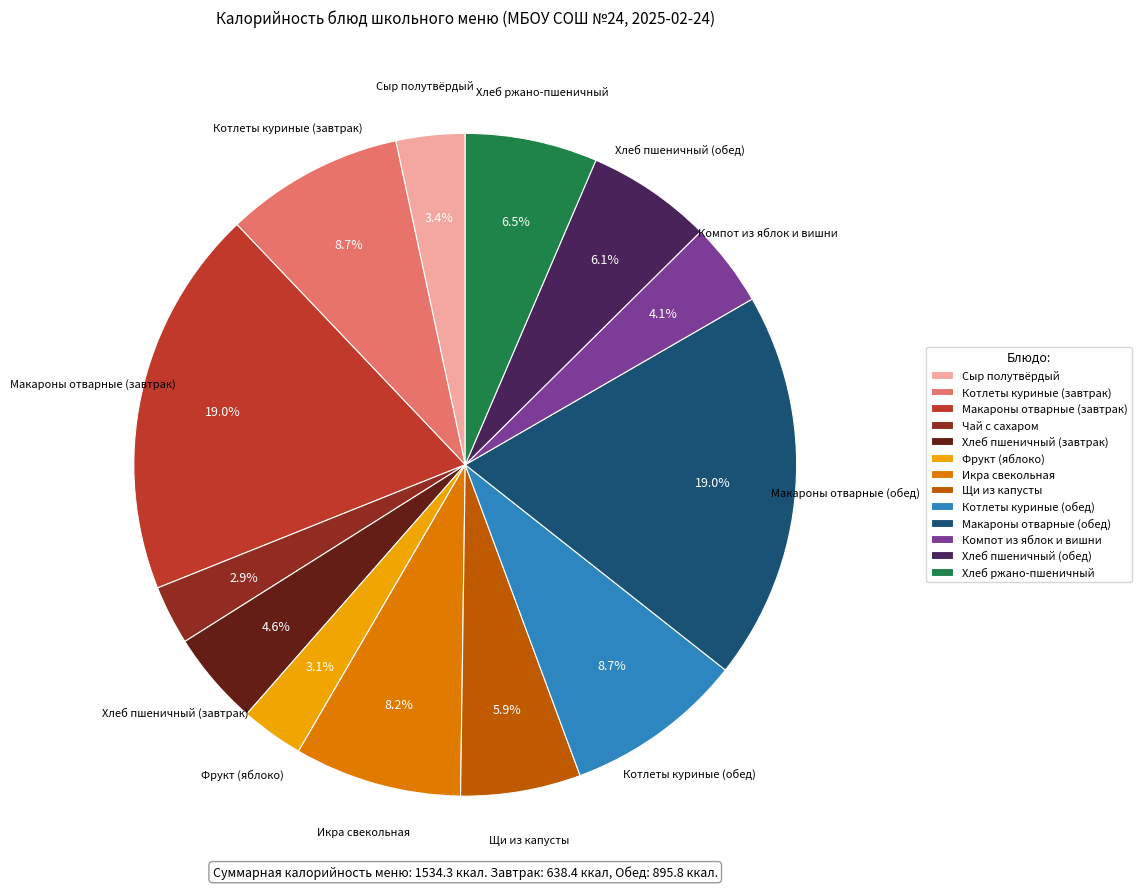

Does Икра свекольная account for over 50% of the chart?

No